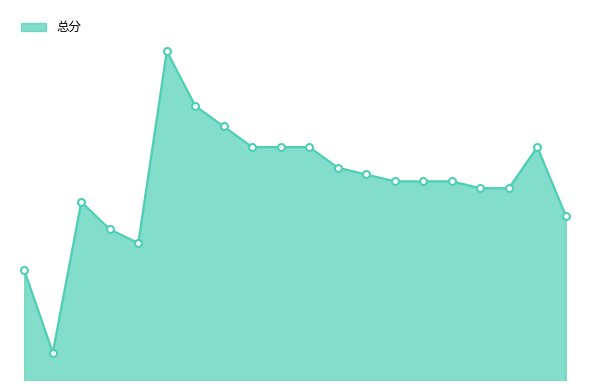

Does the chart have visible grid lines?

No